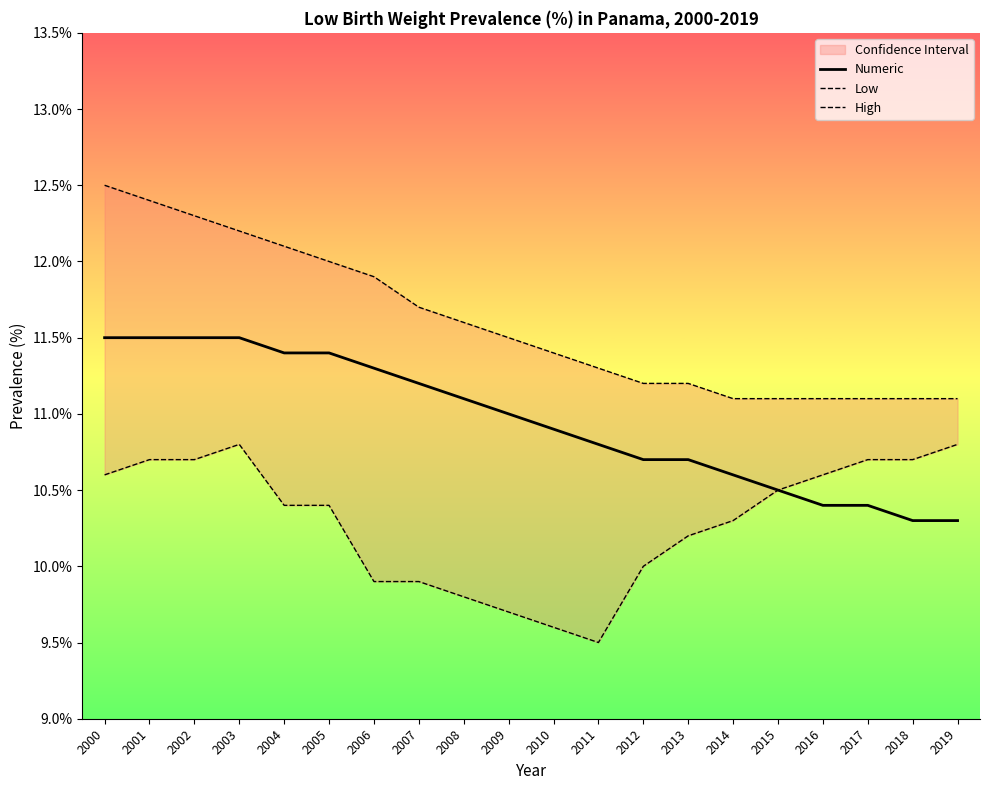

At how many categories does at least one series exceed 10?

20